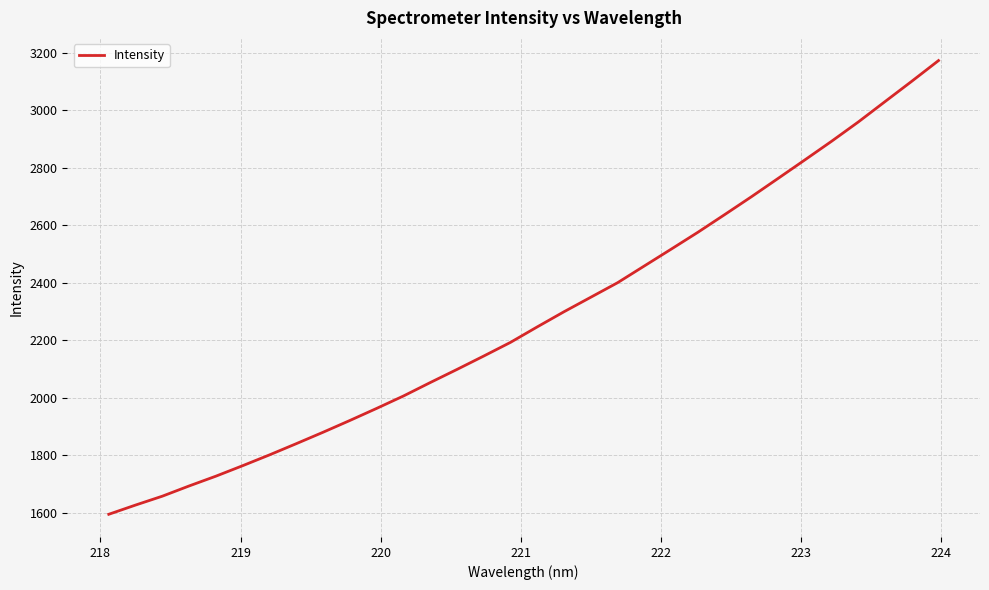

What is the difference between the maximum and minimum values?

1577.6